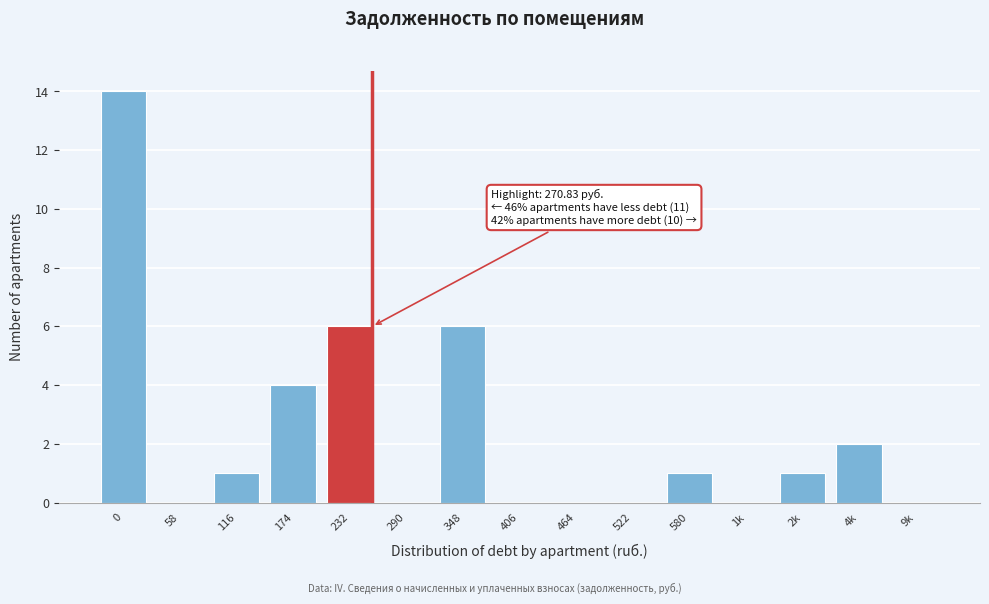

Reading left to right, transcribe all the data shown in this chart.

0=14	58=0	116=1	174=4	232=6	290=0	348=6	406=0	464=0	522=0	580=1	1k=0	2k=1	4k=2	9k=0